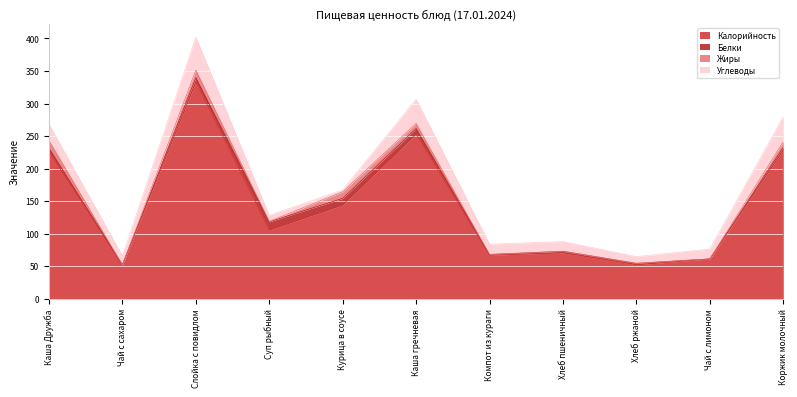

How many data points in Белки are less than 3?

5